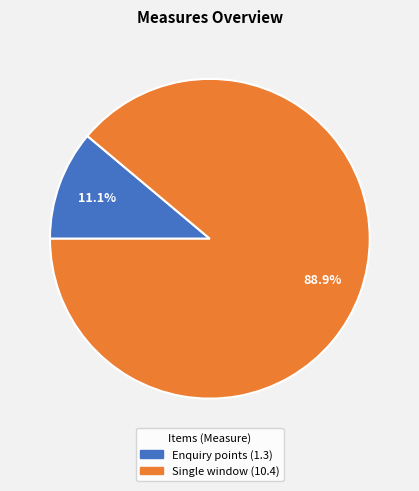

Combined, do Enquiry points (1.3) and Single window (10.4) account for over 50%?

Yes